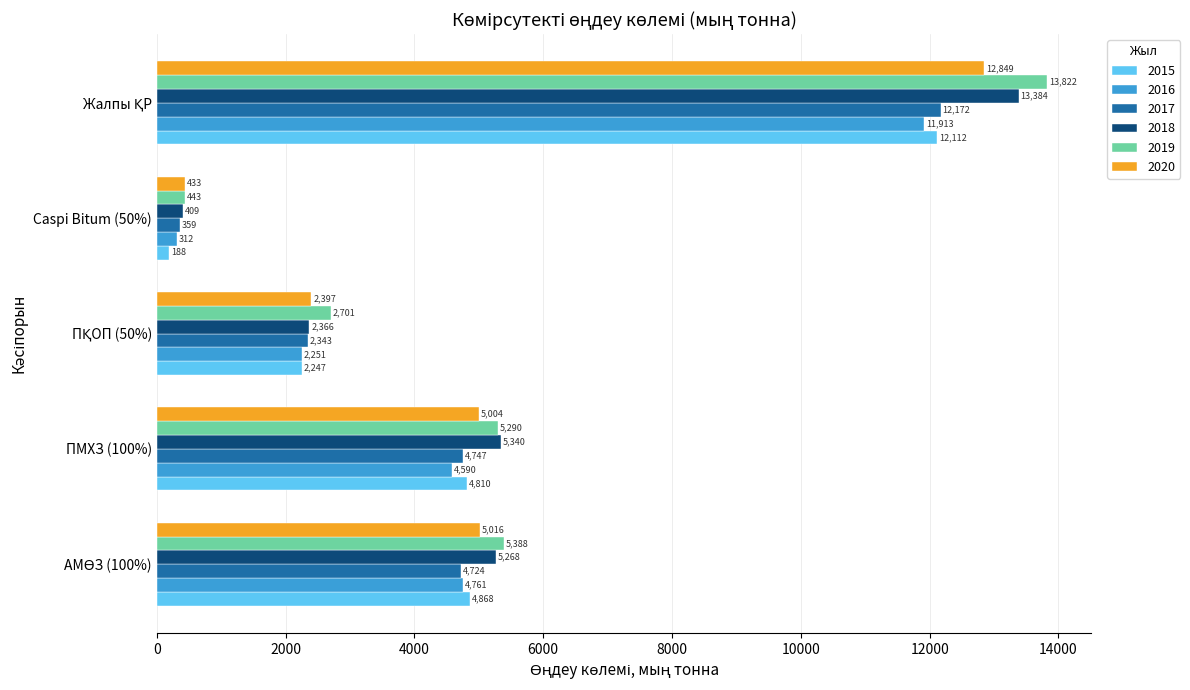

True or false: 2020 has a value of 432.6 at Caspi Bitum (50%).

True